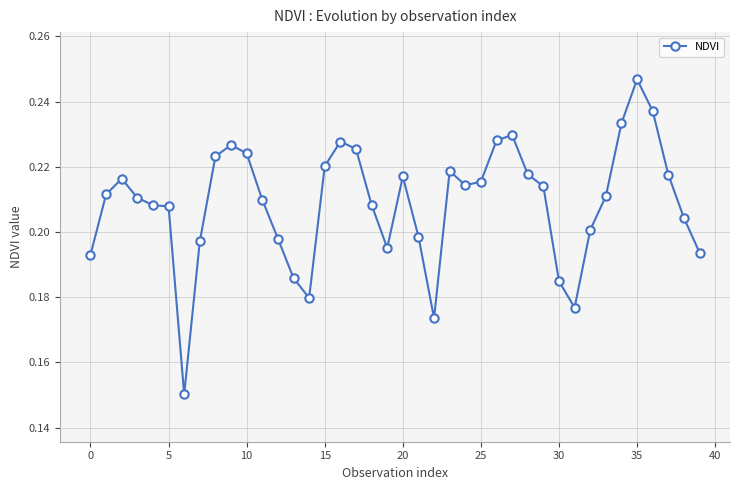

Count the values in the range 0 to 1.

40